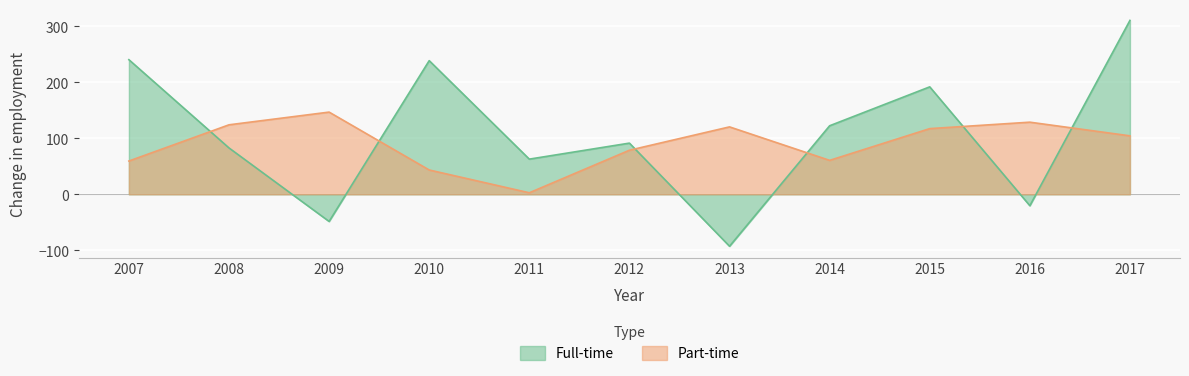

How many interior local peaks does the Full-time series have?

3